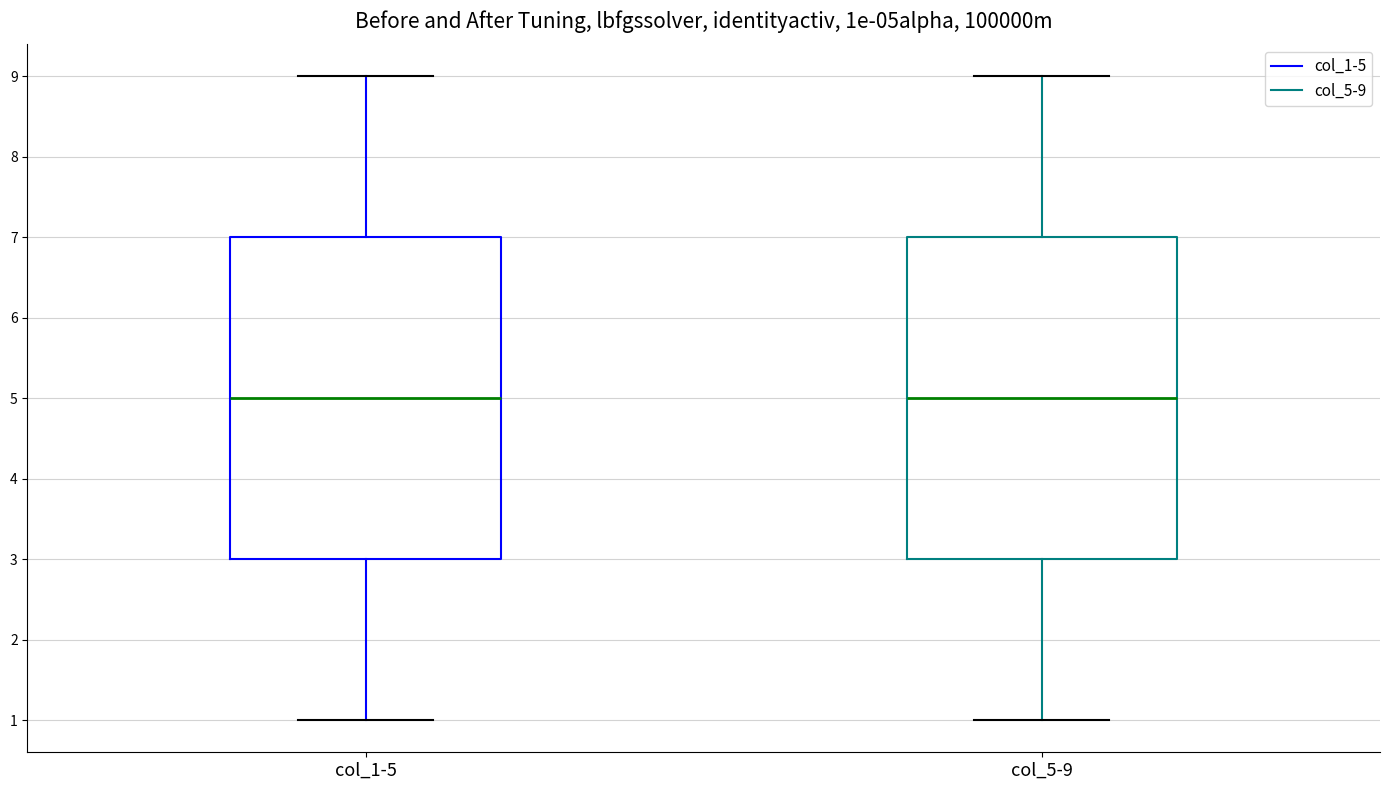

Reading left to right, read every box against the y-axis: the position of its median line, the range the box covers, and the ends of its whiskers. The values are not printed on the chart, so give them approximately, as read against the axis.

col_1-5: median 5, box 3 to 7, whiskers 1 to 9
col_5-9: median 5, box 3 to 7, whiskers 1 to 9